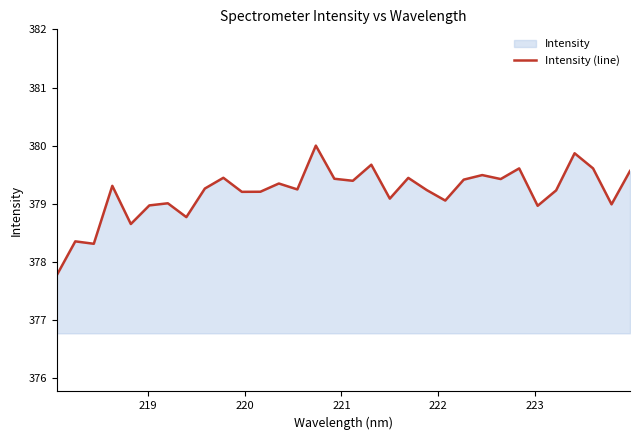

What is the smallest value displayed?

377.8